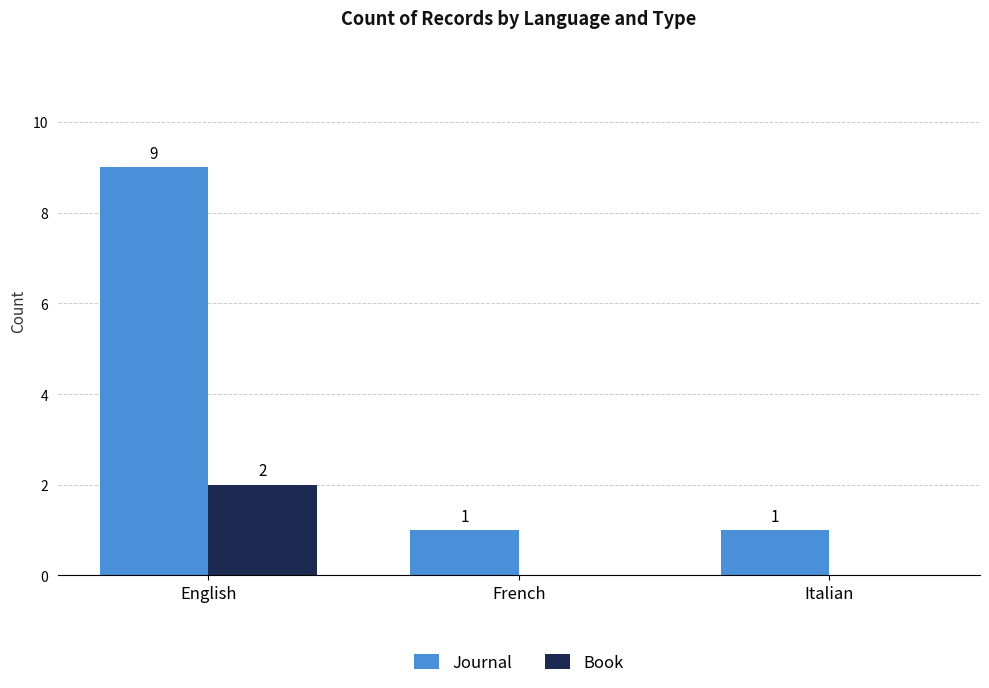

The value of Journal at French is 1. True or false?

True